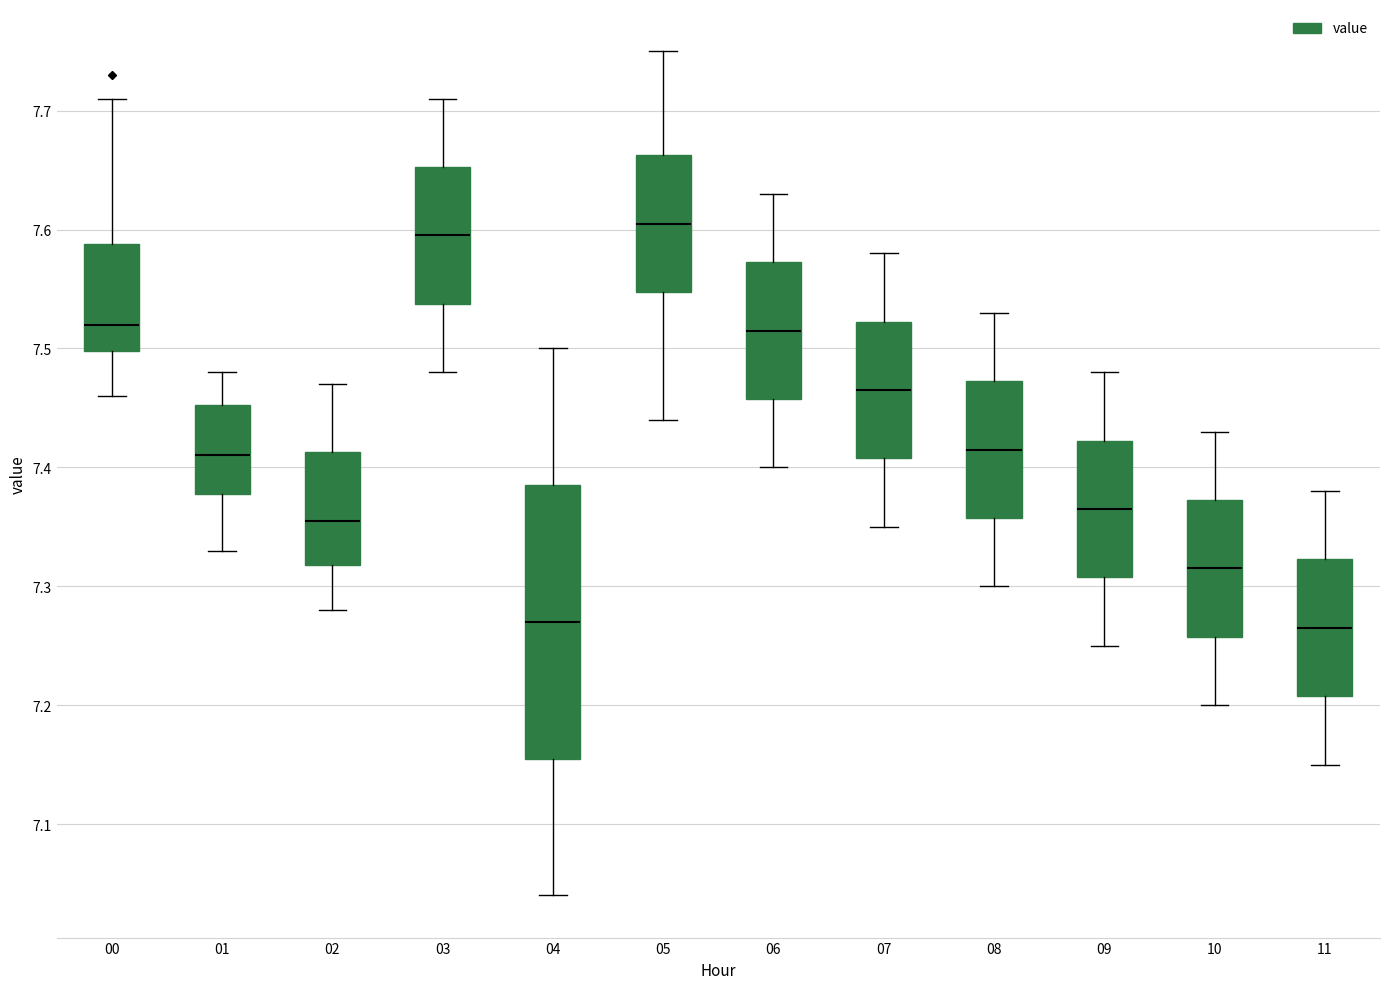

Where does the upper whisker of the box at x = 06 end on the y-axis? The values are not printed on the chart, so give them approximately, as read against the axis.

7.63